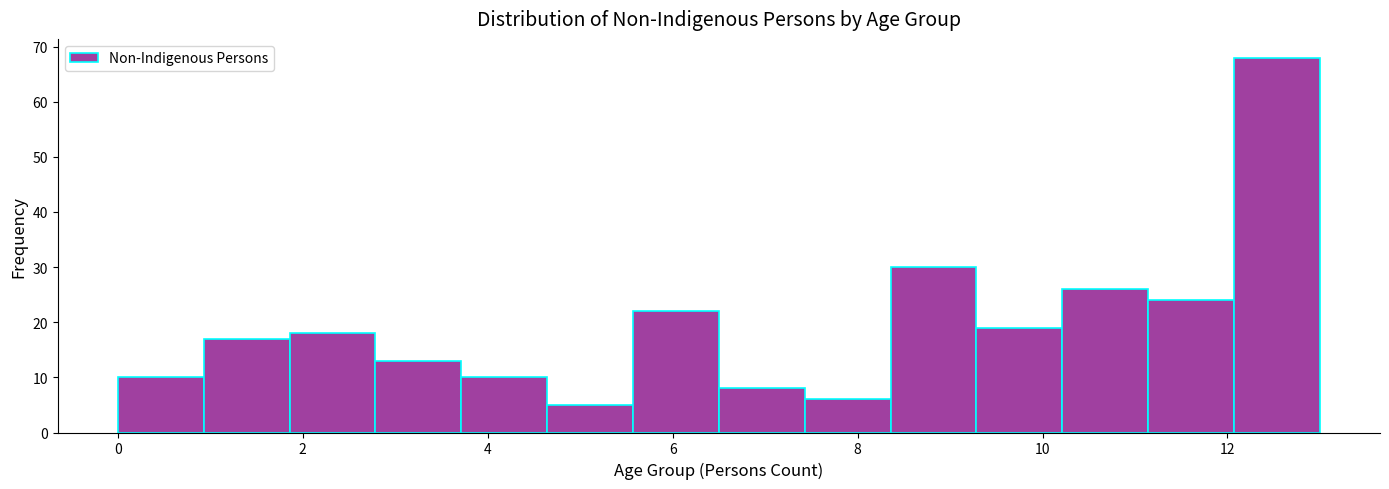

Which range on the x-axis has the tallest bar?

12.0 to 13.0